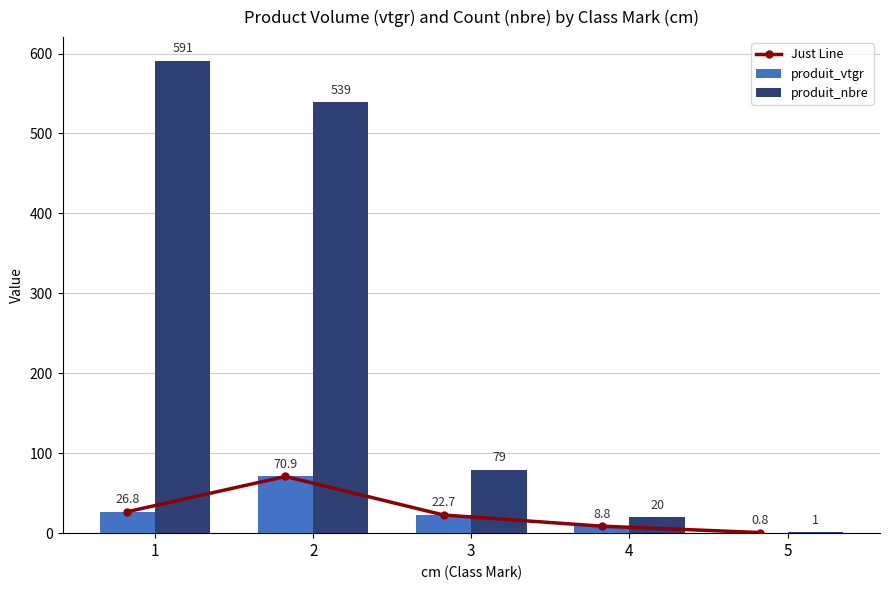

What is the approximate value of produit_nbre at 2?

539.0